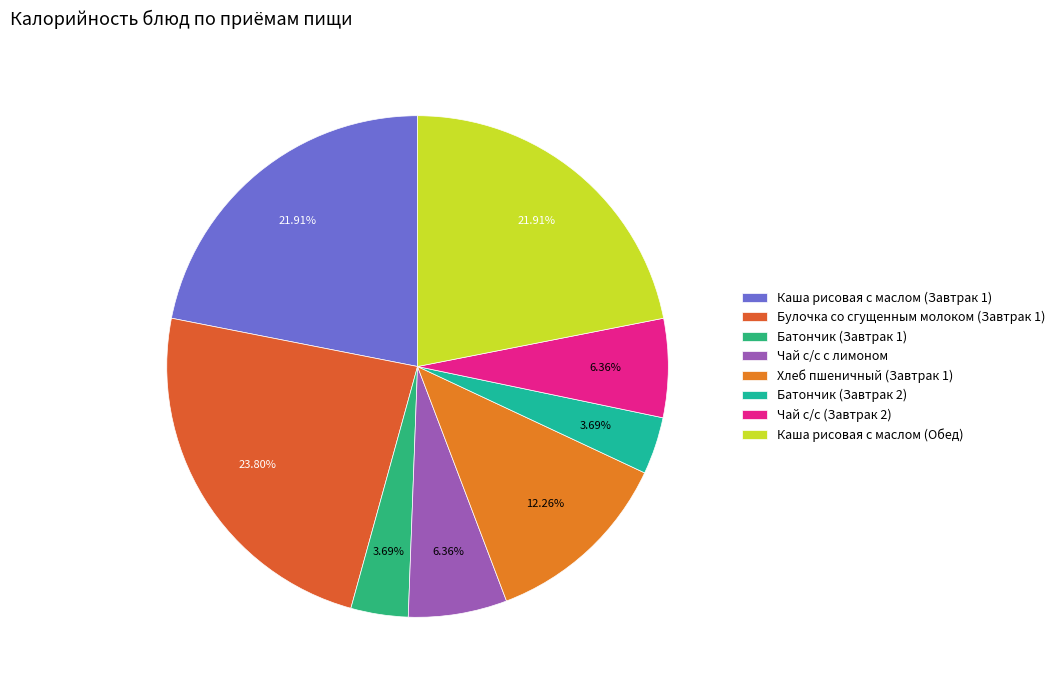

What is the largest slice in the pie chart?

Булочка со сгущенным молоком (Завтрак 1)